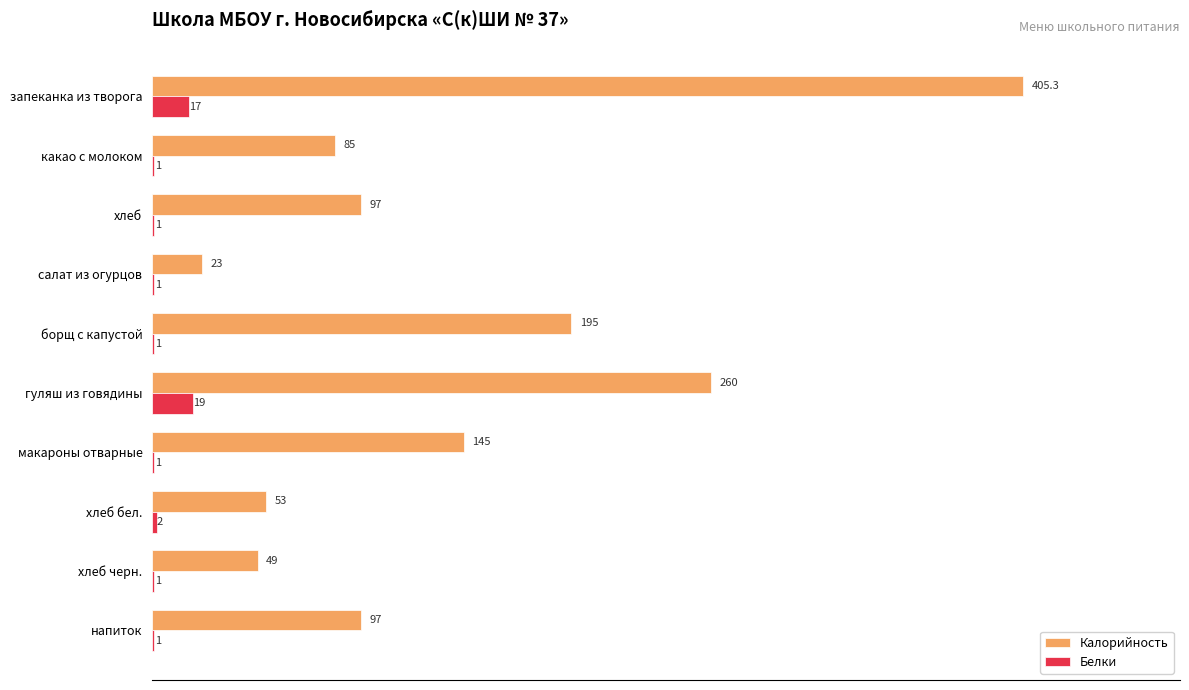

Which series changed the most between макароны отварные and напиток?

Калорийность